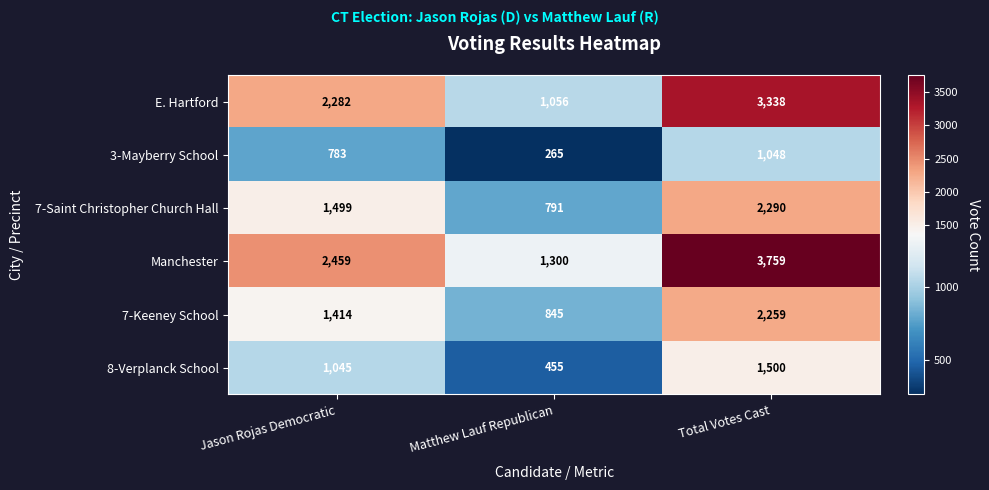

What is the sum of all Manchester values?

7518